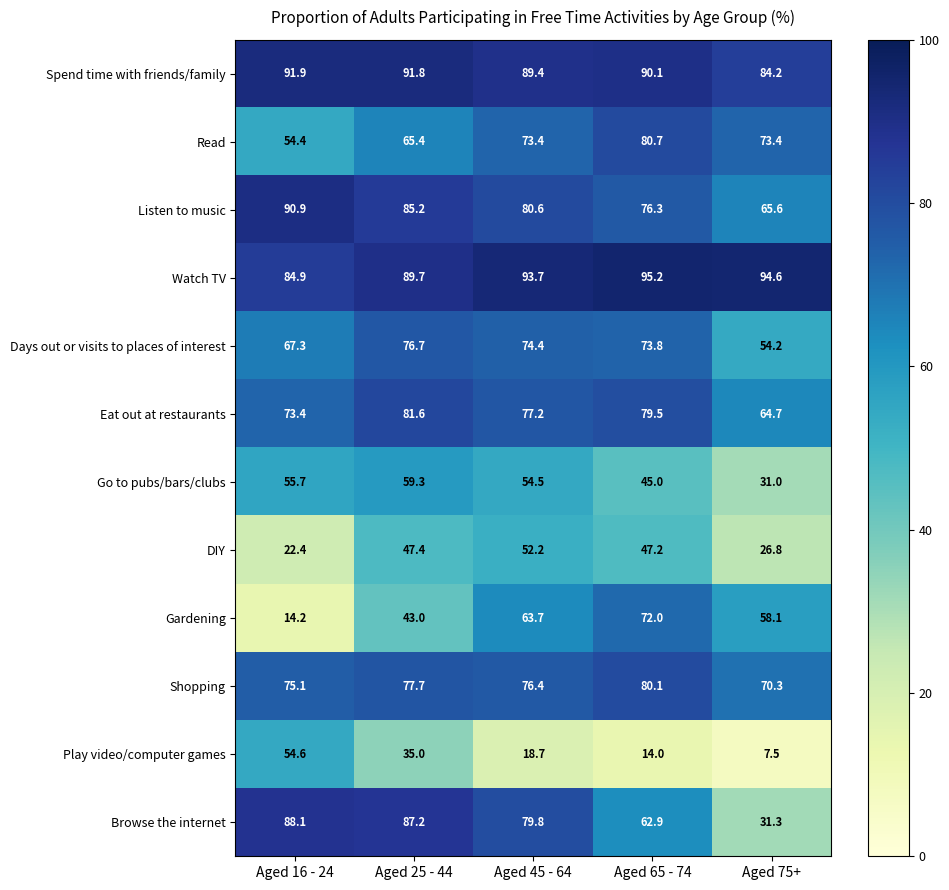

What is the smallest value displayed?

7.5